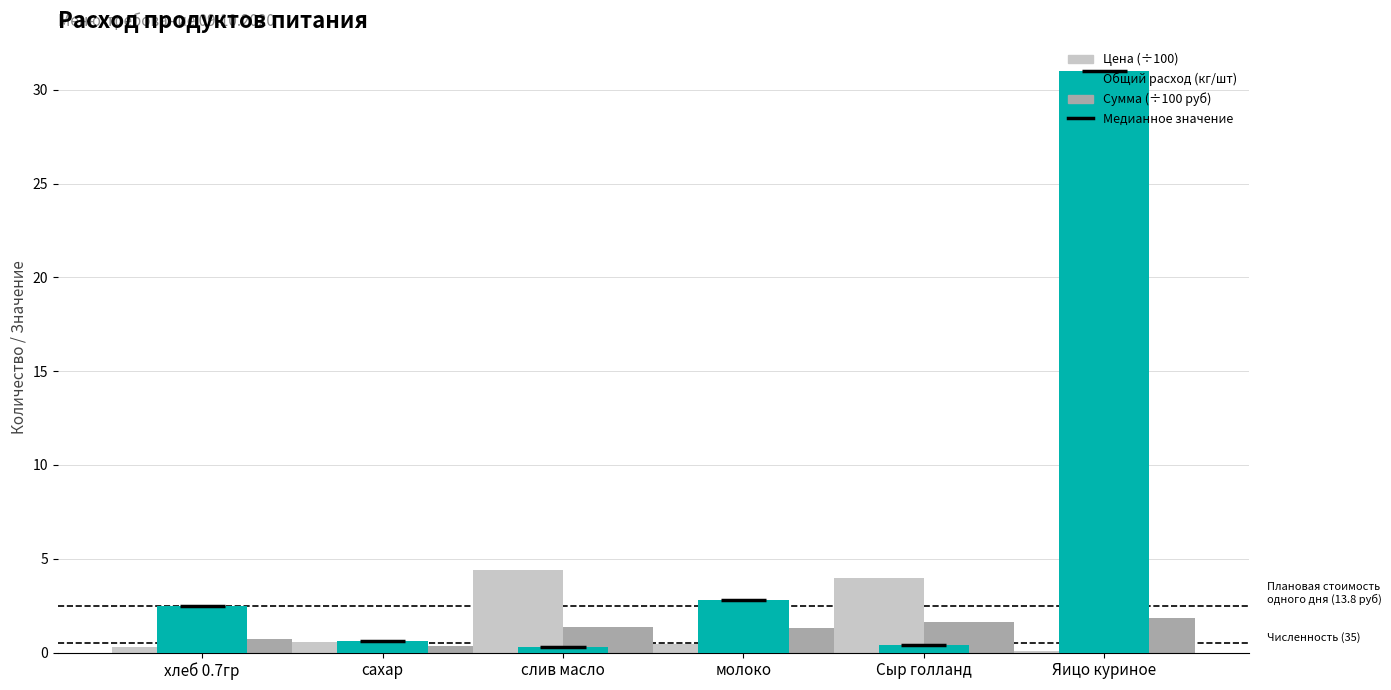

What is the smallest value displayed?

0.1